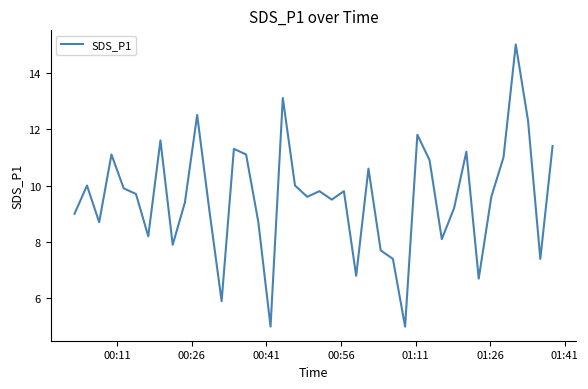

What is the difference between the maximum and minimum values?

10.0